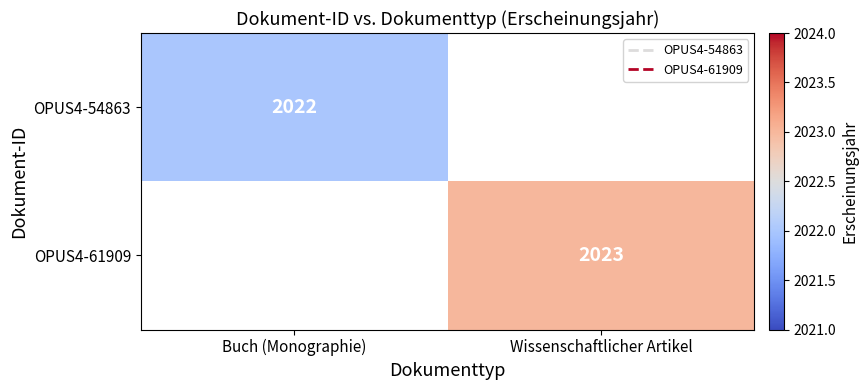

Is the value of OPUS4-54863 at Wissenschaftlicher Artikel greater than the value of OPUS4-61909 at Wissenschaftlicher Artikel?

No